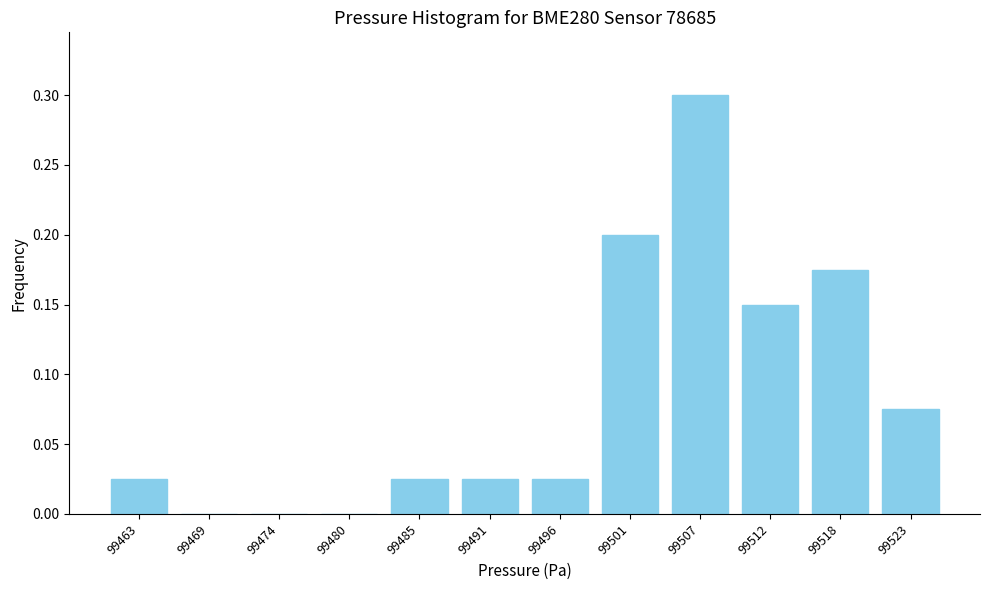

What is the sum of all values?

1.0